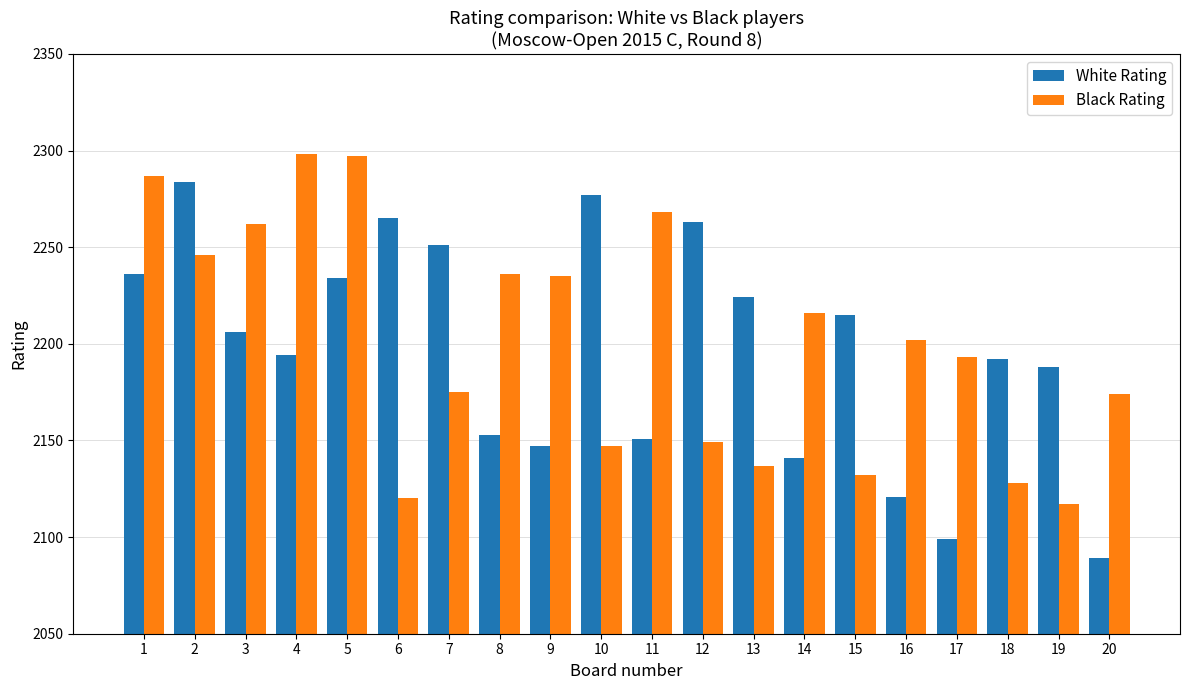

What is the spread (max minus min) of values at 1?

51